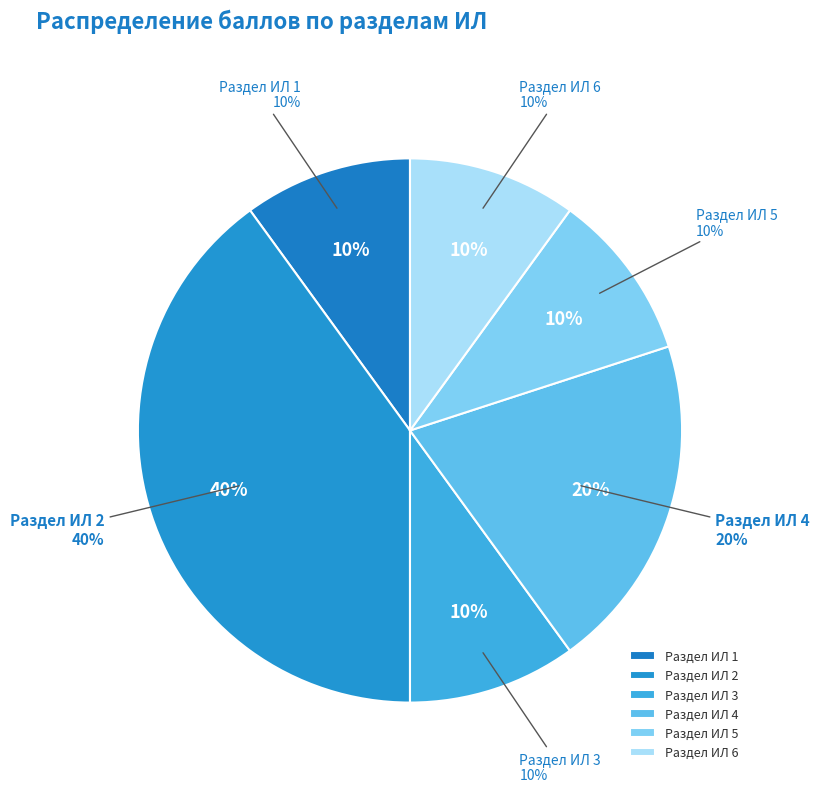

Is the sum of Раздел ИЛ 6 and Раздел ИЛ 4 greater than half?

No